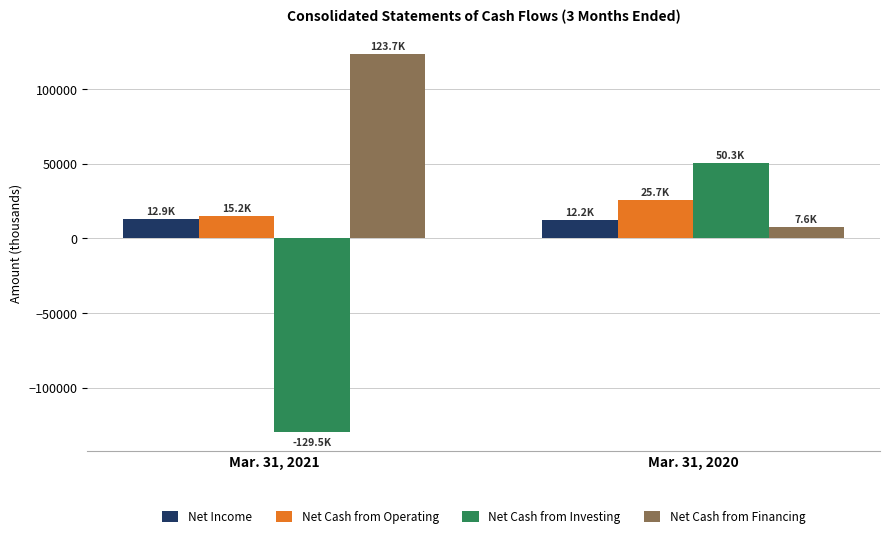

List the labels in order of Net Income value, largest first.

Mar. 31, 2021, Mar. 31, 2020